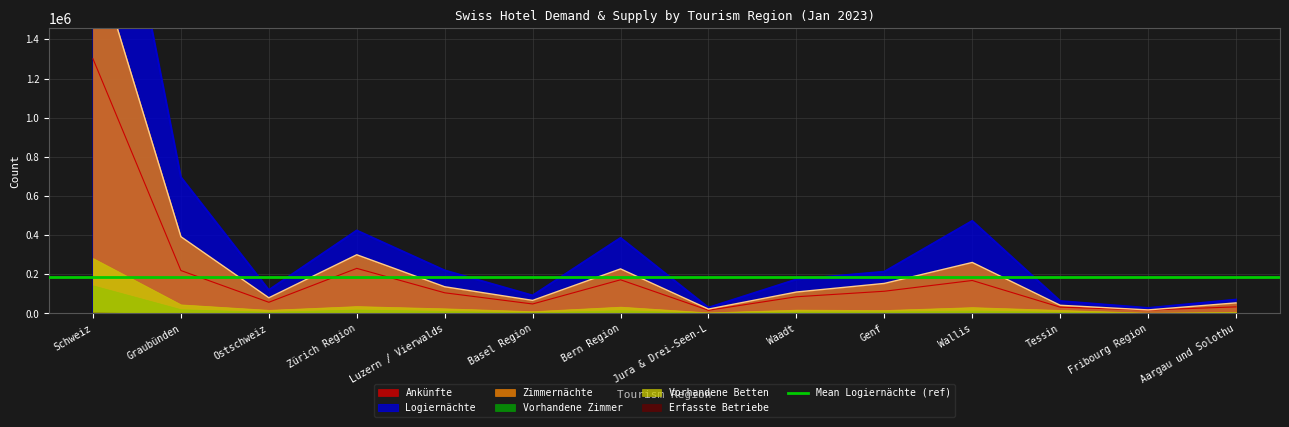

Where is the first local maximum for Logiernächte?

Zürich Region